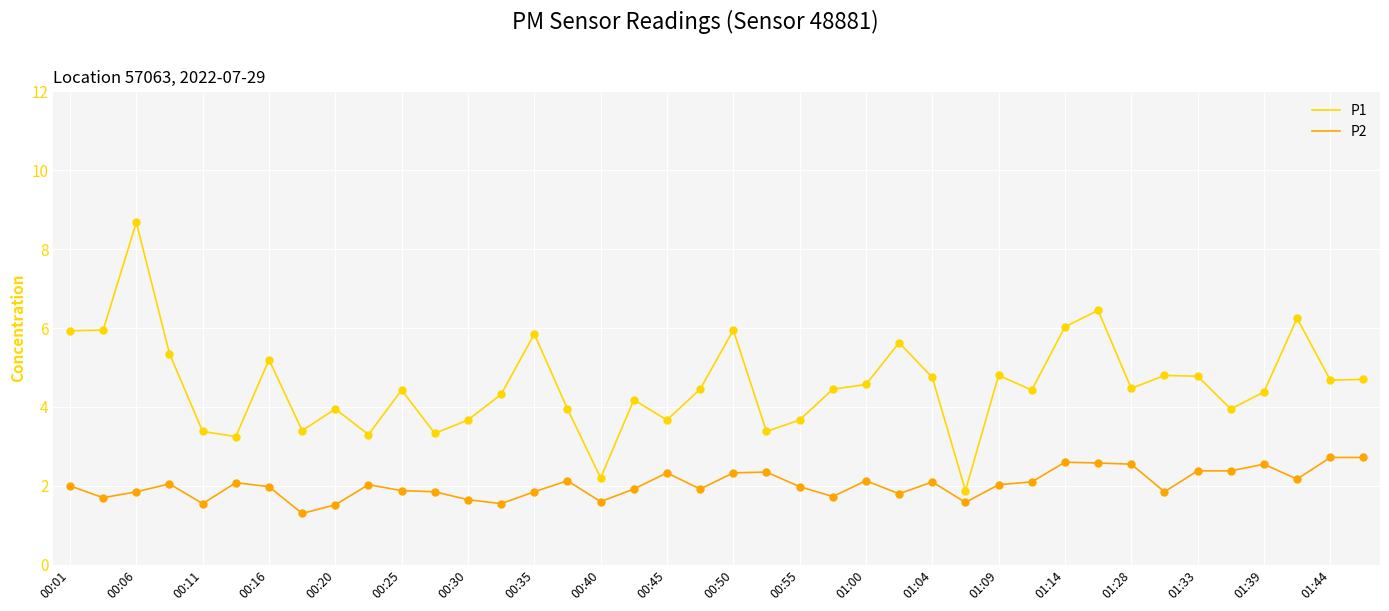

Which series has the largest range (max minus min)?

P1